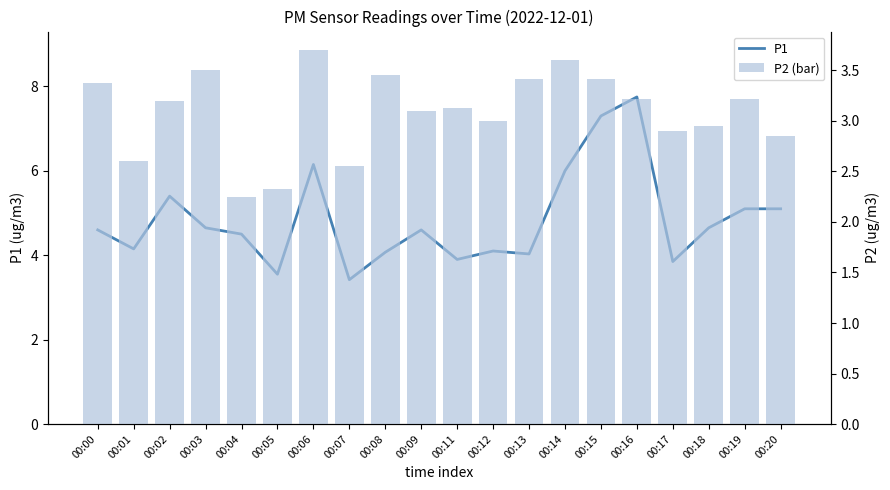

Which series has the largest range (max minus min)?

P1